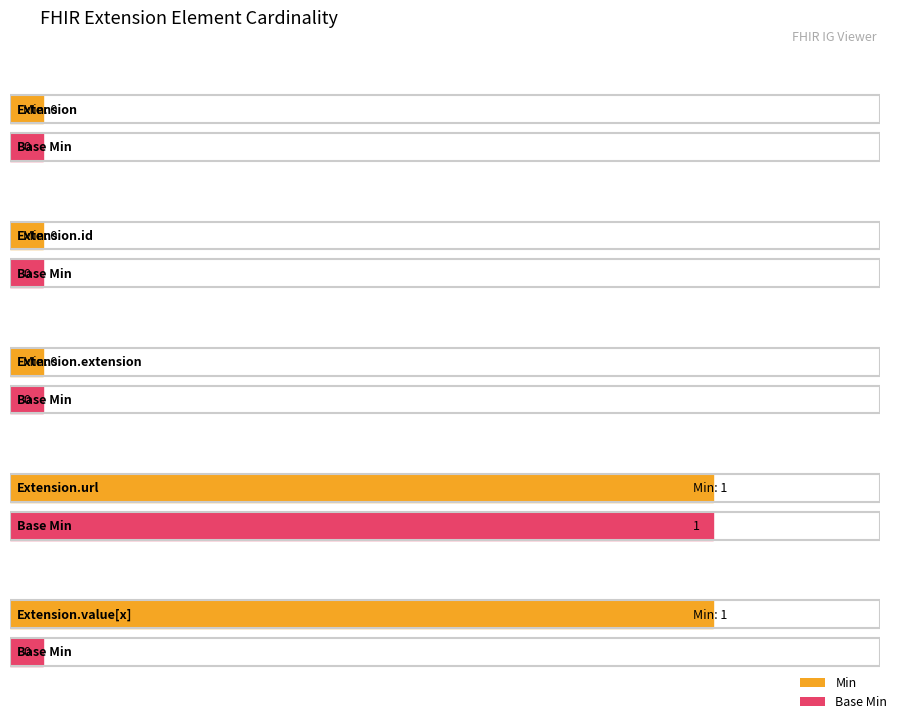

Which has a higher value, Extension.id or Extension.value[x]?

Extension.value[x]